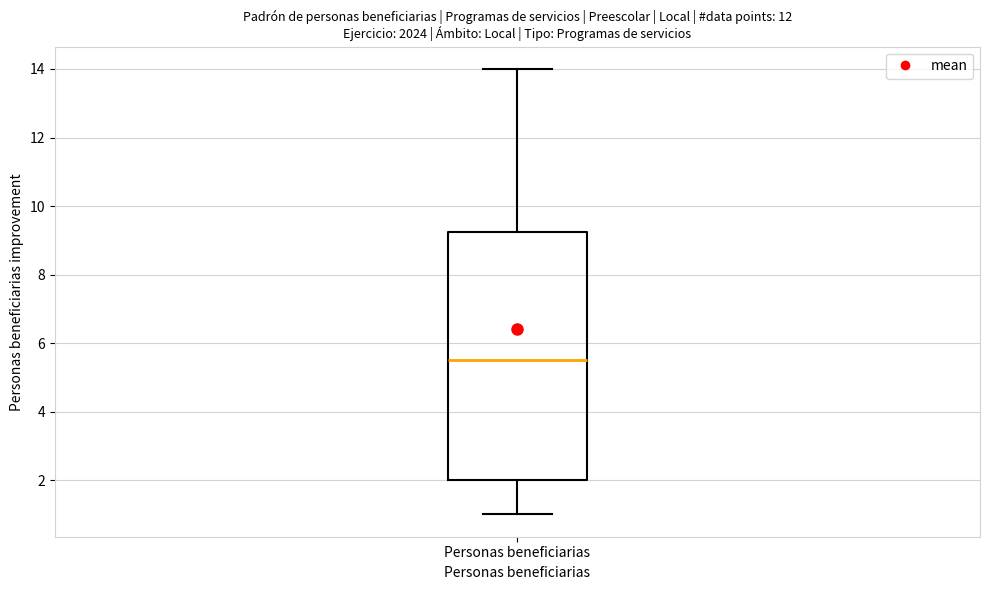

Read this box plot against the y-axis: the position of the median line, the range covered by the box, and the ends of both whiskers. The values are not printed on the chart, so give them approximately, as read against the axis.

median 5.6, box 2.0 to 9.2, whiskers 1.0 to 14.0